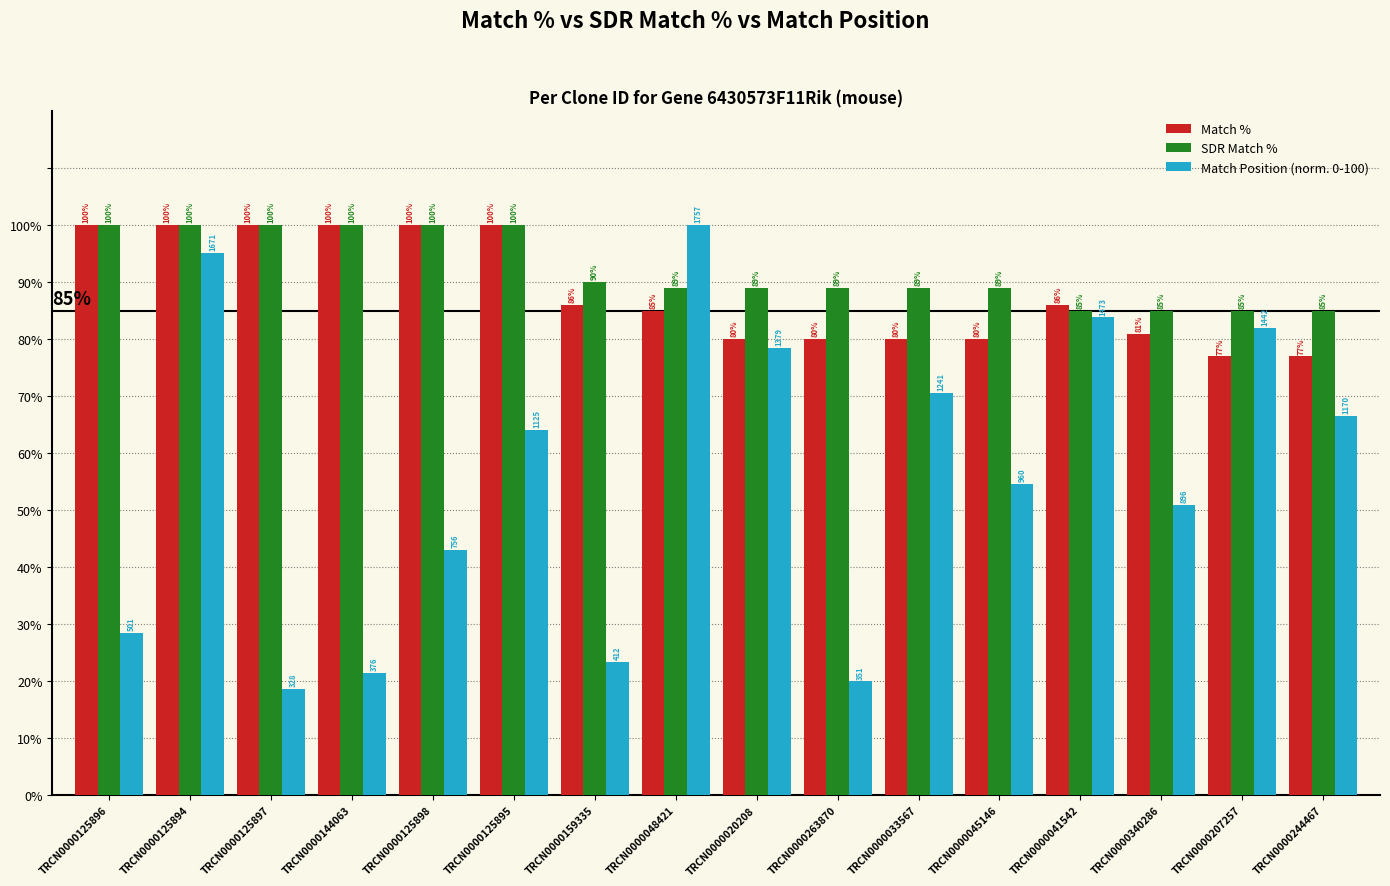

What is the total value across all series at TRCN0000244467?

228.6